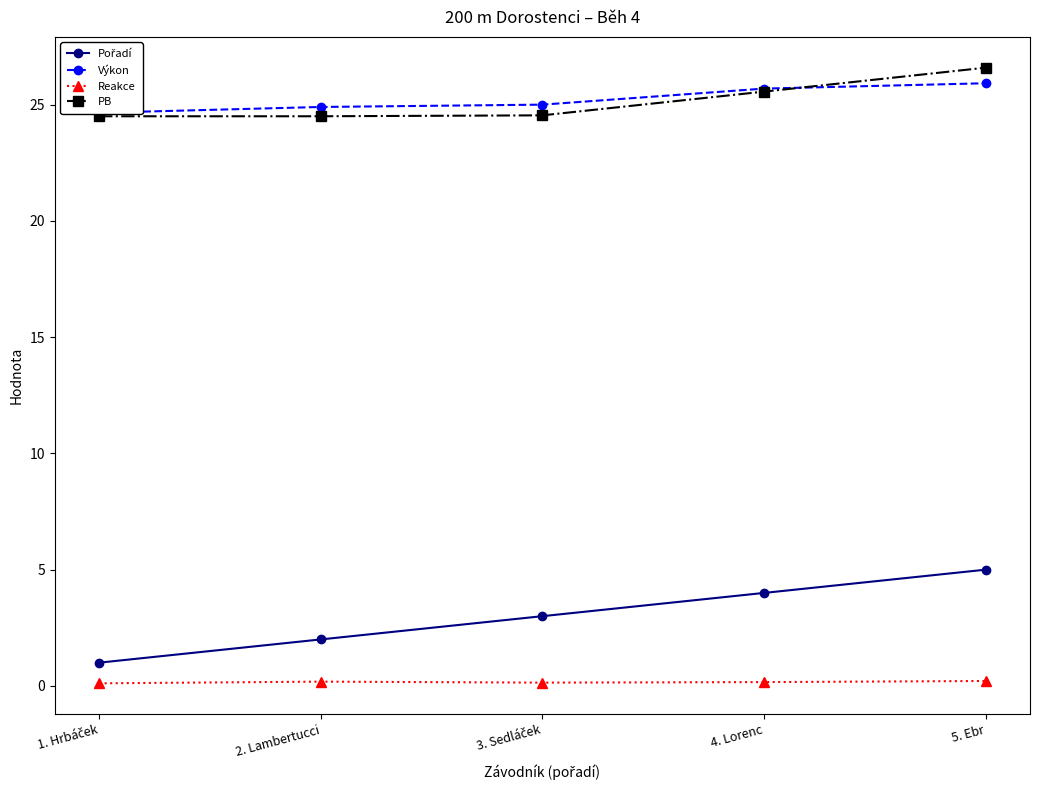

What is the average value of the Výkon series?

25.2